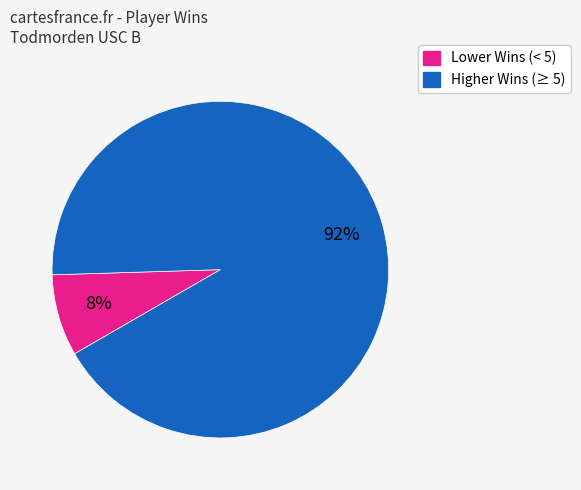

To the nearest percent, what is the average slice percentage?

50%